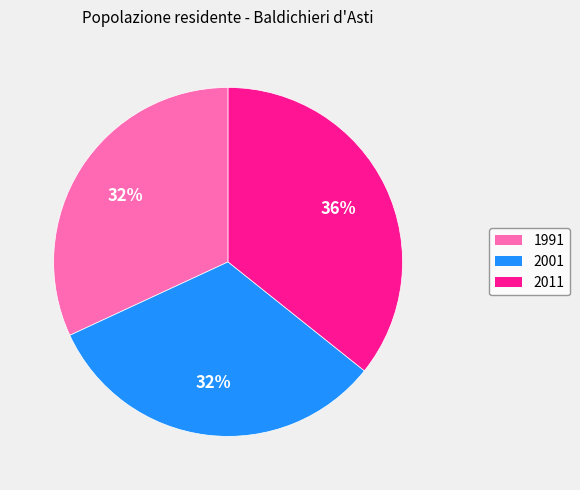

To the nearest percent, what portion does 2001 represent?

32%